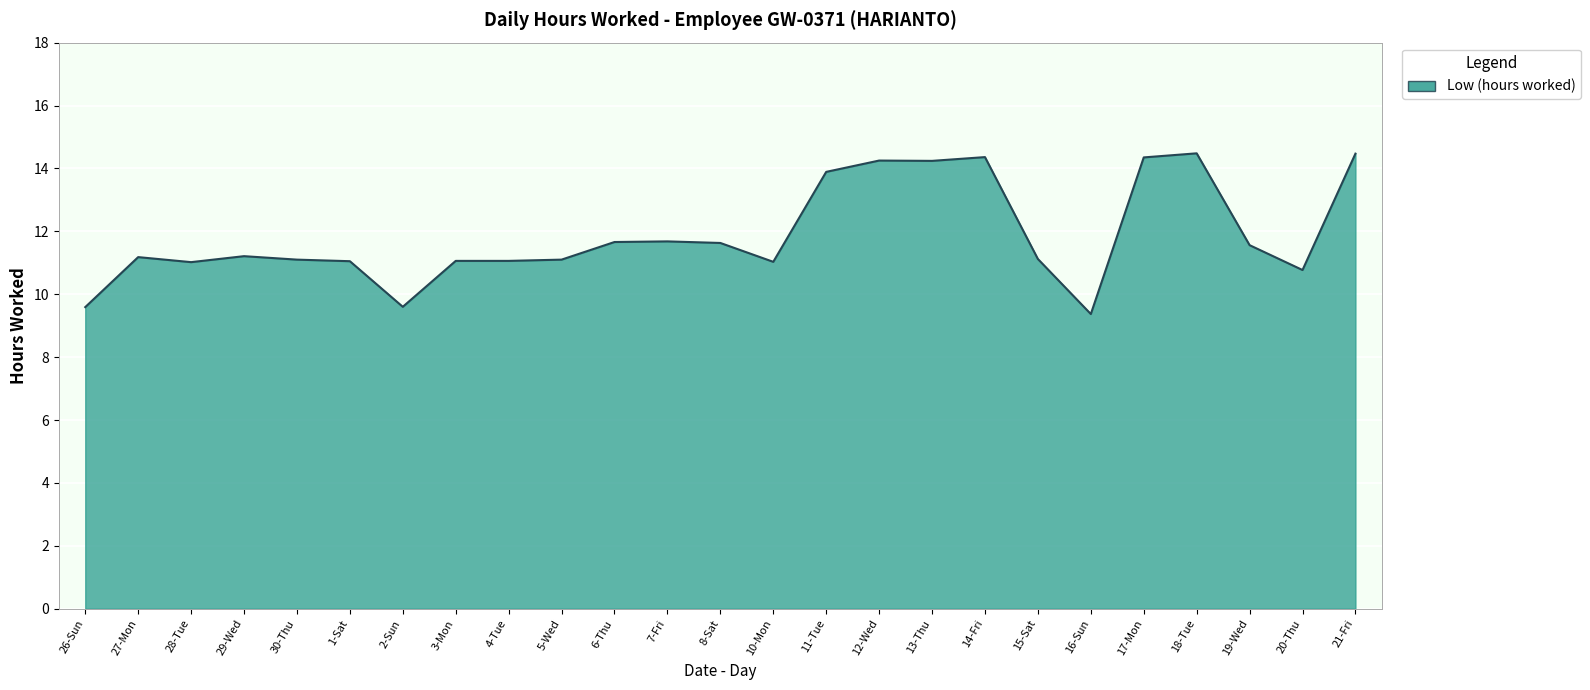

Is it true that the value at 17-Mon is 7.5?

False